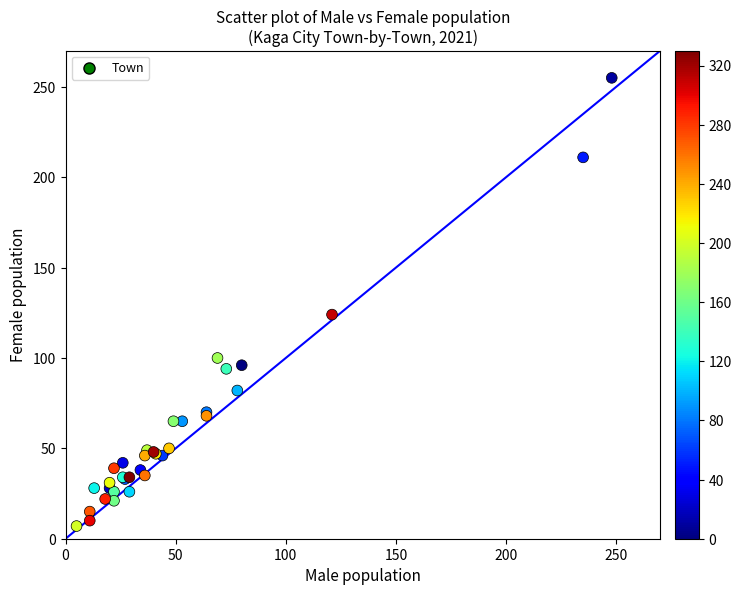

What Y value in the scatter plot is closest to 131?

124